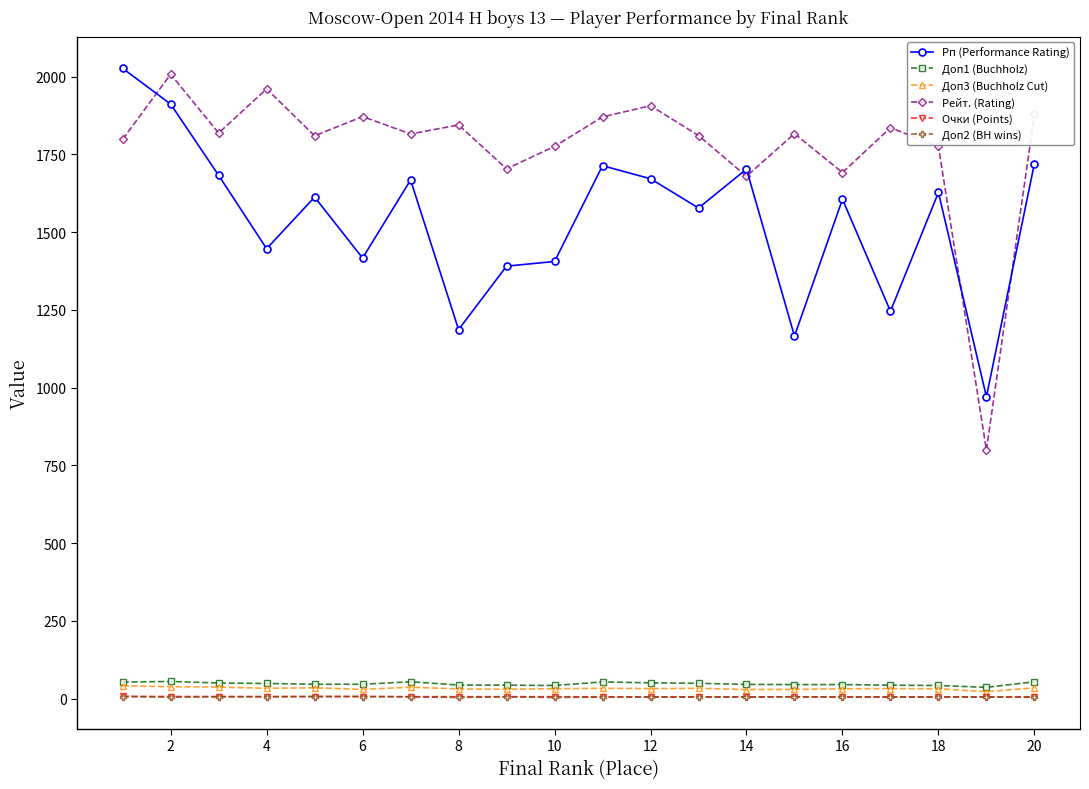

At how many categories does at least one series exceed 1143?

19